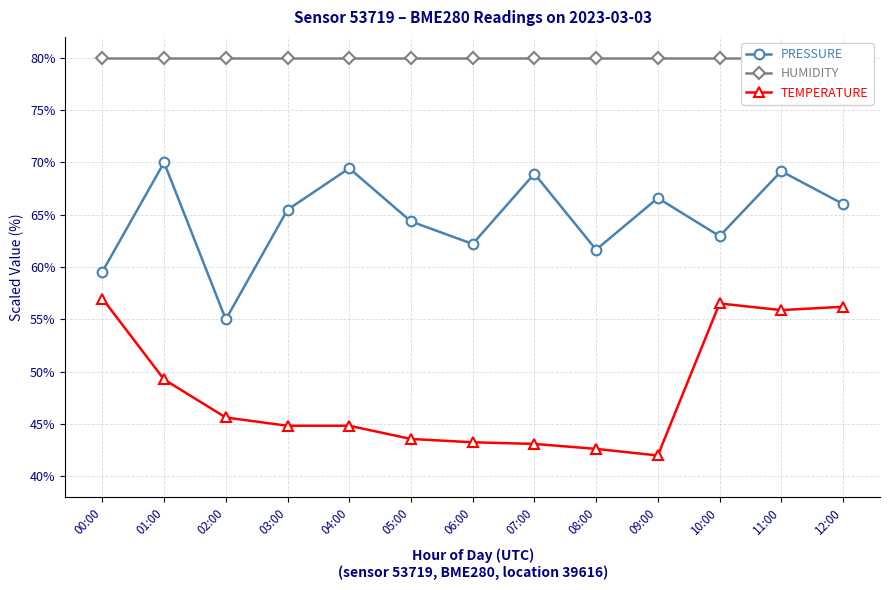

Rank the series by their average value, from highest to lowest.

HUMIDITY, PRESSURE, TEMPERATURE